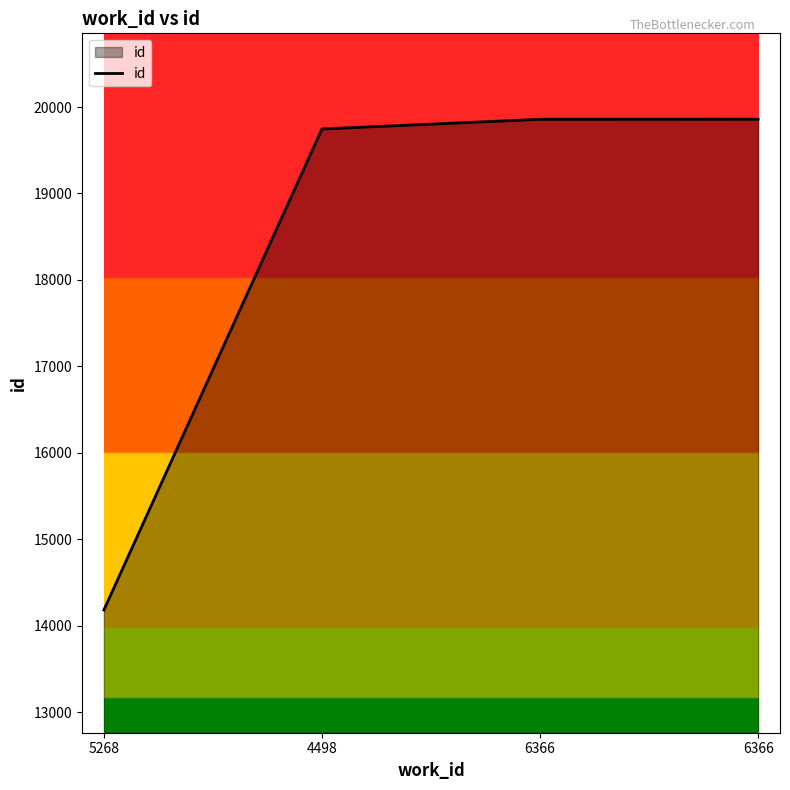

What value does the data have at 5268?

14183